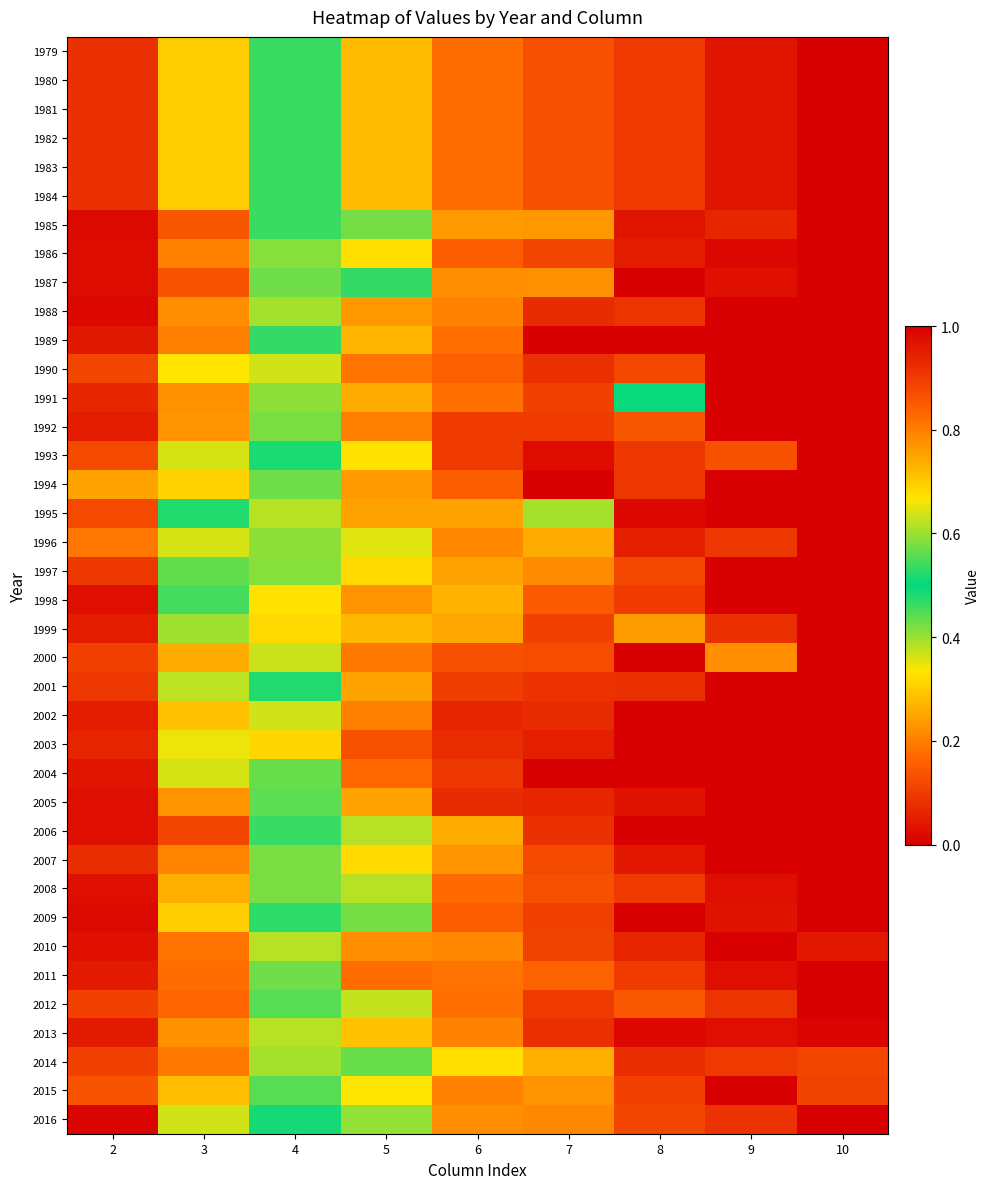

Reading left to right, list all the values displayed in this chart.

1979: 2=0.1	3=0.3	4=0.5	5=0.7	6=0.8	7=0.9	8=0.9	9=1.0	10=1.0
1980: 2=0.1	3=0.3	4=0.5	5=0.7	6=0.8	7=0.9	8=0.9	9=1.0	10=1.0
1981: 2=0.1	3=0.3	4=0.5	5=0.7	6=0.8	7=0.9	8=0.9	9=1.0	10=1.0
1982: 2=0.1	3=0.3	4=0.5	5=0.7	6=0.8	7=0.9	8=0.9	9=1.0	10=1.0
1983: 2=0.1	3=0.3	4=0.5	5=0.7	6=0.8	7=0.9	8=0.9	9=1.0	10=1.0
1984: 2=0.1	3=0.3	4=0.5	5=0.7	6=0.8	7=0.9	8=0.9	9=1.0	10=1.0
1985: 2=0.0	3=0.1	4=0.5	5=0.6	6=0.8	7=0.8	8=1.0	9=0.9	10=1.0
1986: 2=0.0	3=0.2	4=0.4	5=0.7	6=0.8	7=0.9	8=1.0	9=1.0	10=1.0
1987: 2=0.0	3=0.1	4=0.4	5=0.5	6=0.8	7=0.8	8=1.0	9=1.0	10=1.0
1988: 2=0.0	3=0.2	4=0.4	5=0.8	6=0.8	7=0.9	8=0.9	9=1.0	10=1.0
1989: 2=0.0	3=0.2	4=0.5	5=0.7	6=0.8	7=1.0	8=1.0	9=1.0	10=1.0
1990: 2=0.1	3=0.3	4=0.6	5=0.8	6=0.8	7=0.9	8=0.9	9=1.0	10=1.0
1991: 2=0.1	3=0.2	4=0.6	5=0.7	6=0.8	7=0.9	8=0.5	9=1.0	10=1.0
1992: 2=0.1	3=0.2	4=0.4	5=0.8	6=0.9	7=0.9	8=0.9	9=1.0	10=1.0
1993: 2=0.1	3=0.4	4=0.5	5=0.7	6=0.9	7=1.0	8=0.9	9=0.9	10=1.0
1994: 2=0.2	3=0.3	4=0.6	5=0.8	6=0.8	7=1.0	8=0.9	9=1.0	10=1.0
1995: 2=0.1	3=0.5	4=0.4	5=0.8	6=0.8	7=0.6	8=1.0	9=1.0	10=1.0
1996: 2=0.2	3=0.4	4=0.6	5=0.6	6=0.8	7=0.7	8=0.9	9=0.9	10=1.0
1997: 2=0.1	3=0.4	4=0.6	5=0.7	6=0.8	7=0.8	8=0.9	9=1.0	10=1.0
1998: 2=0.0	3=0.5	4=0.7	5=0.8	6=0.7	7=0.8	8=0.9	9=1.0	10=1.0
1999: 2=0.1	3=0.4	4=0.7	5=0.7	6=0.7	7=0.9	8=0.8	9=0.9	10=1.0
2000: 2=0.1	3=0.3	4=0.6	5=0.8	6=0.9	7=0.9	8=1.0	9=0.8	10=1.0
2001: 2=0.1	3=0.4	4=0.5	5=0.8	6=0.9	7=0.9	8=0.9	9=1.0	10=1.0
2002: 2=0.0	3=0.3	4=0.6	5=0.8	6=0.9	7=0.9	8=1.0	9=1.0	10=1.0
2003: 2=0.1	3=0.3	4=0.7	5=0.9	6=0.9	7=0.9	8=1.0	9=1.0	10=1.0
2004: 2=0.0	3=0.4	4=0.6	5=0.8	6=0.9	7=1.0	8=1.0	9=1.0	10=1.0
2005: 2=0.0	3=0.2	4=0.6	5=0.8	6=0.9	7=0.9	8=1.0	9=1.0	10=1.0
2006: 2=0.0	3=0.1	4=0.5	5=0.6	6=0.7	7=0.9	8=1.0	9=1.0	10=1.0
2007: 2=0.1	3=0.2	4=0.4	5=0.7	6=0.8	7=0.9	8=1.0	9=1.0	10=1.0
2008: 2=0.0	3=0.3	4=0.4	5=0.6	6=0.8	7=0.9	8=0.9	9=1.0	10=1.0
2009: 2=0.0	3=0.3	4=0.5	5=0.6	6=0.8	7=0.9	8=1.0	9=1.0	10=1.0
2010: 2=0.0	3=0.2	4=0.6	5=0.8	6=0.8	7=0.9	8=0.9	9=1.0	10=1.0
2011: 2=0.0	3=0.2	4=0.4	5=0.8	6=0.8	7=0.8	8=0.9	9=1.0	10=1.0
2012: 2=0.1	3=0.2	4=0.4	5=0.6	6=0.8	7=0.9	8=0.9	9=0.9	10=1.0
2013: 2=0.0	3=0.2	4=0.4	5=0.7	6=0.8	7=0.9	8=1.0	9=1.0	10=1.0
2014: 2=0.1	3=0.2	4=0.4	5=0.6	6=0.7	7=0.7	8=0.9	9=0.9	10=0.9
2015: 2=0.1	3=0.3	4=0.4	5=0.7	6=0.8	7=0.8	8=0.9	9=1.0	10=0.9
2016: 2=0.0	3=0.4	4=0.5	5=0.6	6=0.8	7=0.8	8=0.9	9=0.9	10=1.0